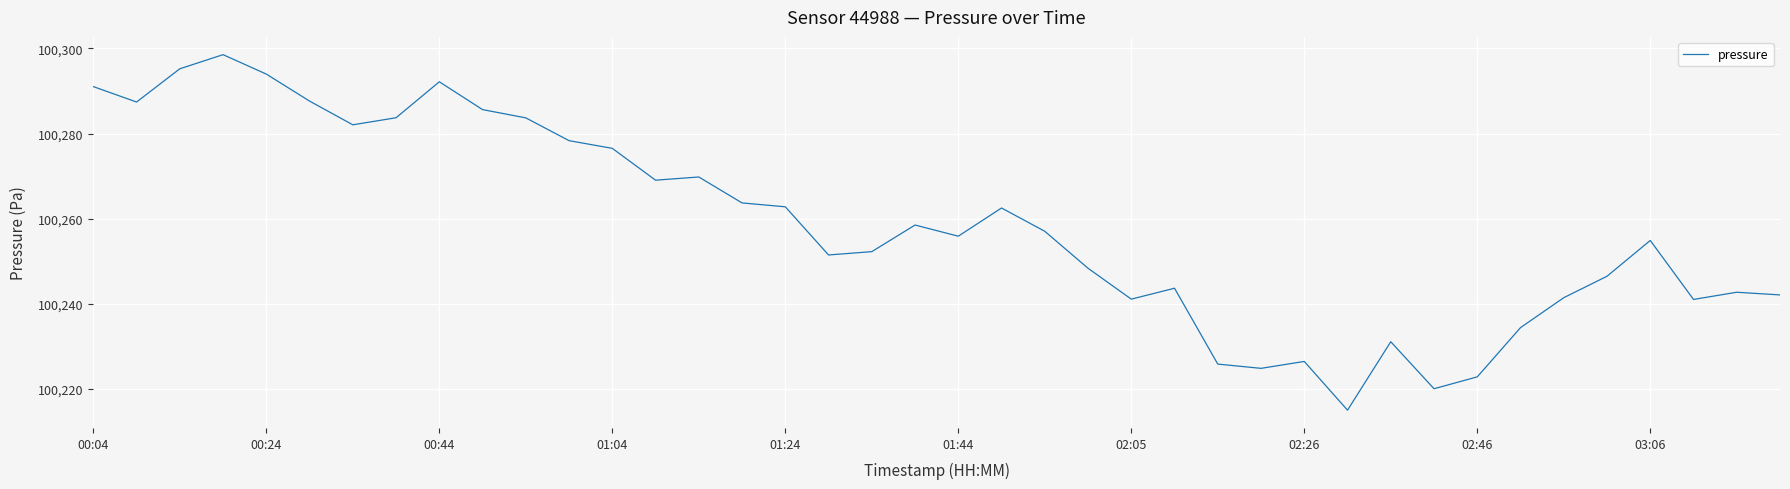

What is the difference between the maximum and minimum values?

83.5